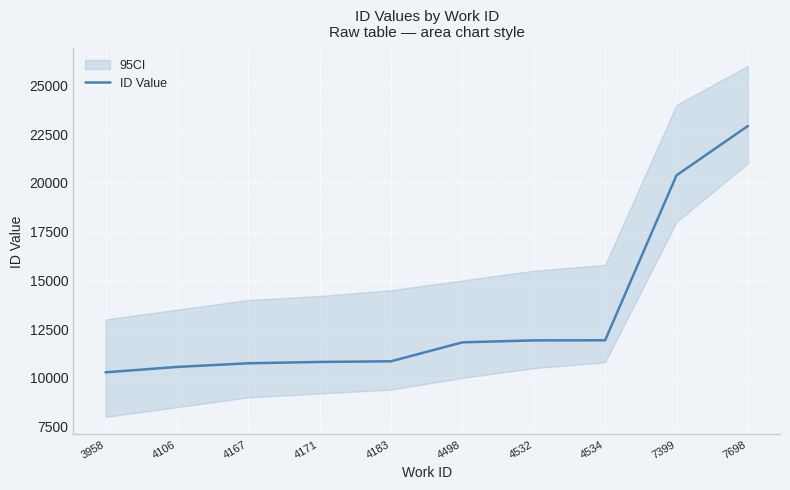

What is the value of the 5th point from the left?

10853